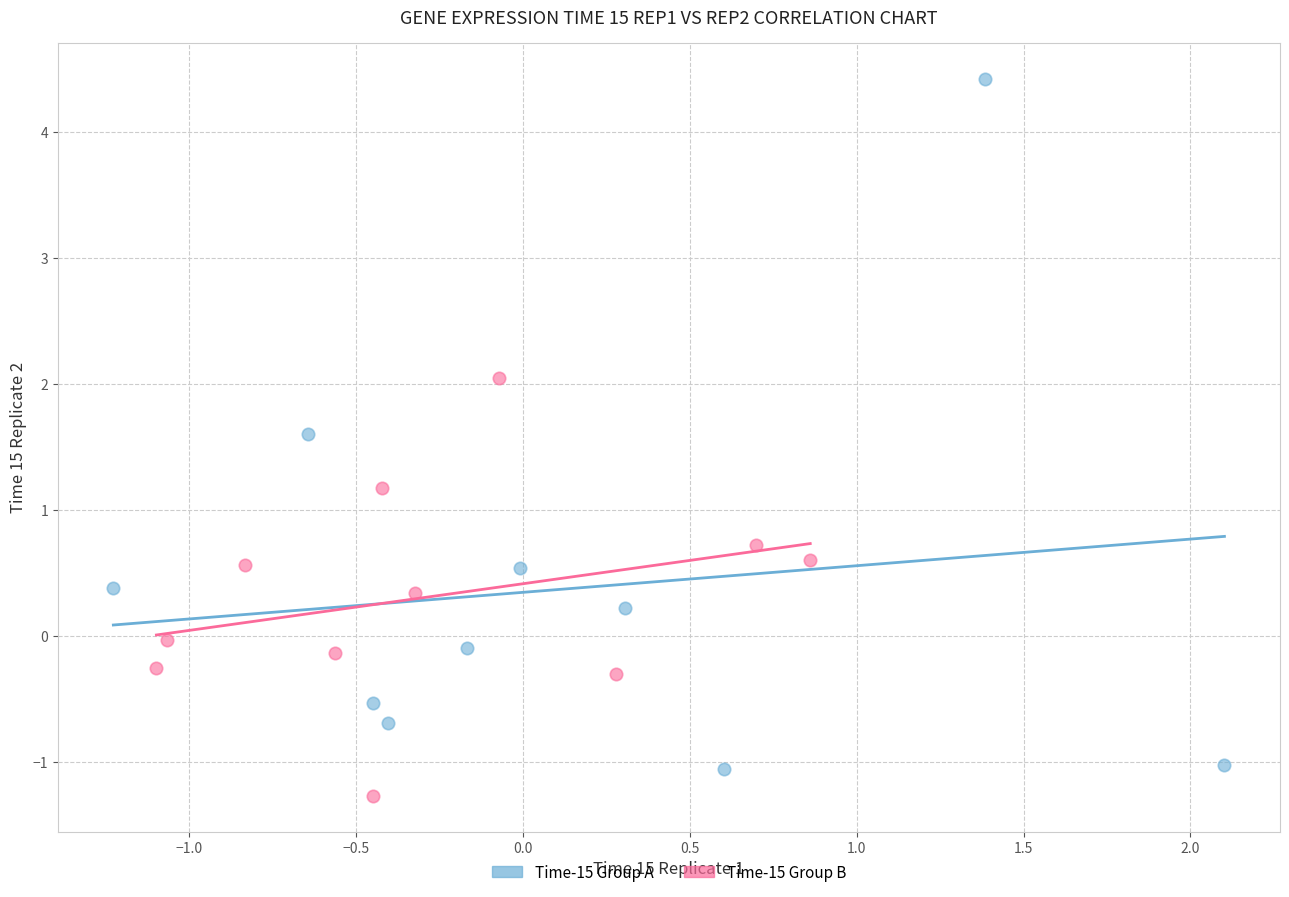

Which series has the widest spread of Y values?

Time-15 Group A